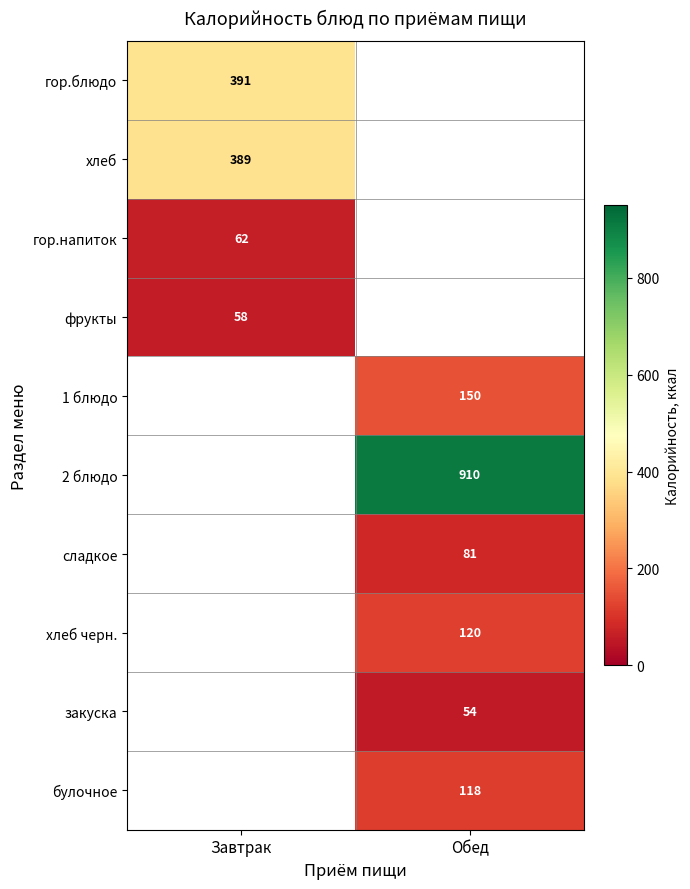

True or false: хлеб has a value of 654.5 at Завтрак.

False